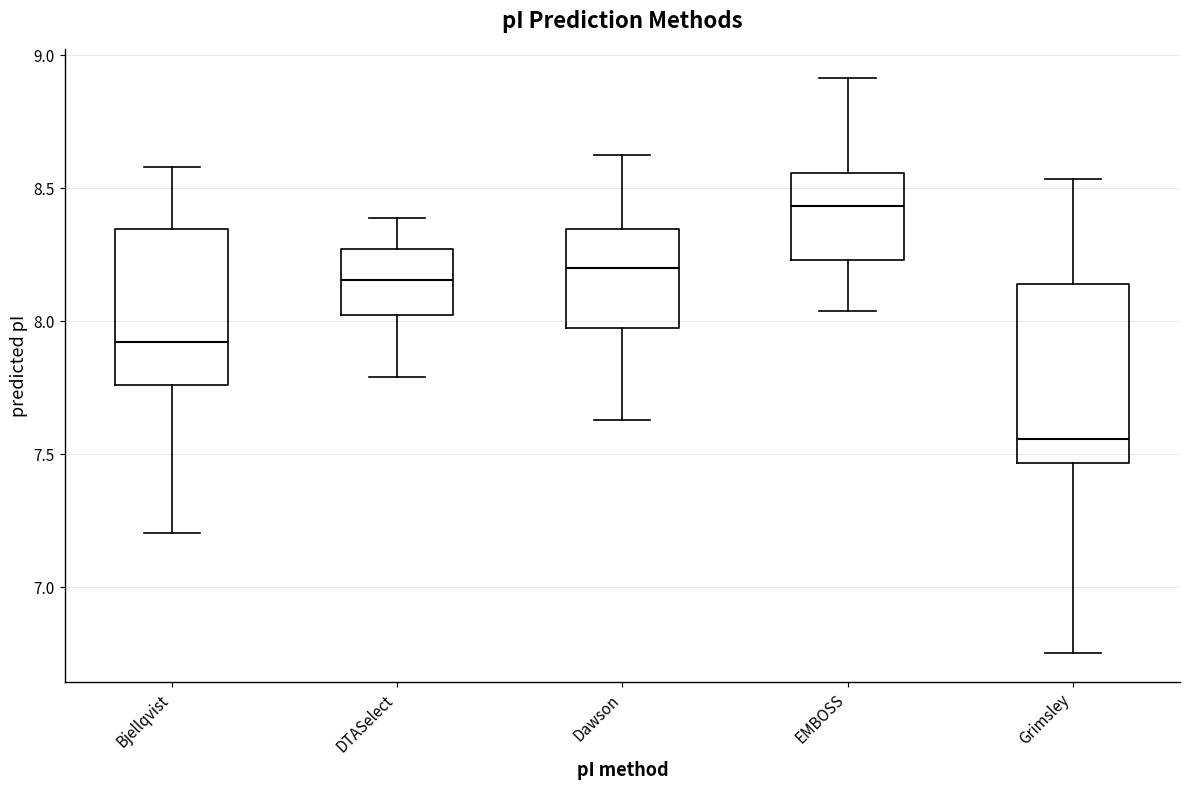

Where is the lower edge of the box for Dawson on the y-axis? The values are not printed on the chart, so give them approximately, as read against the axis.

7.95